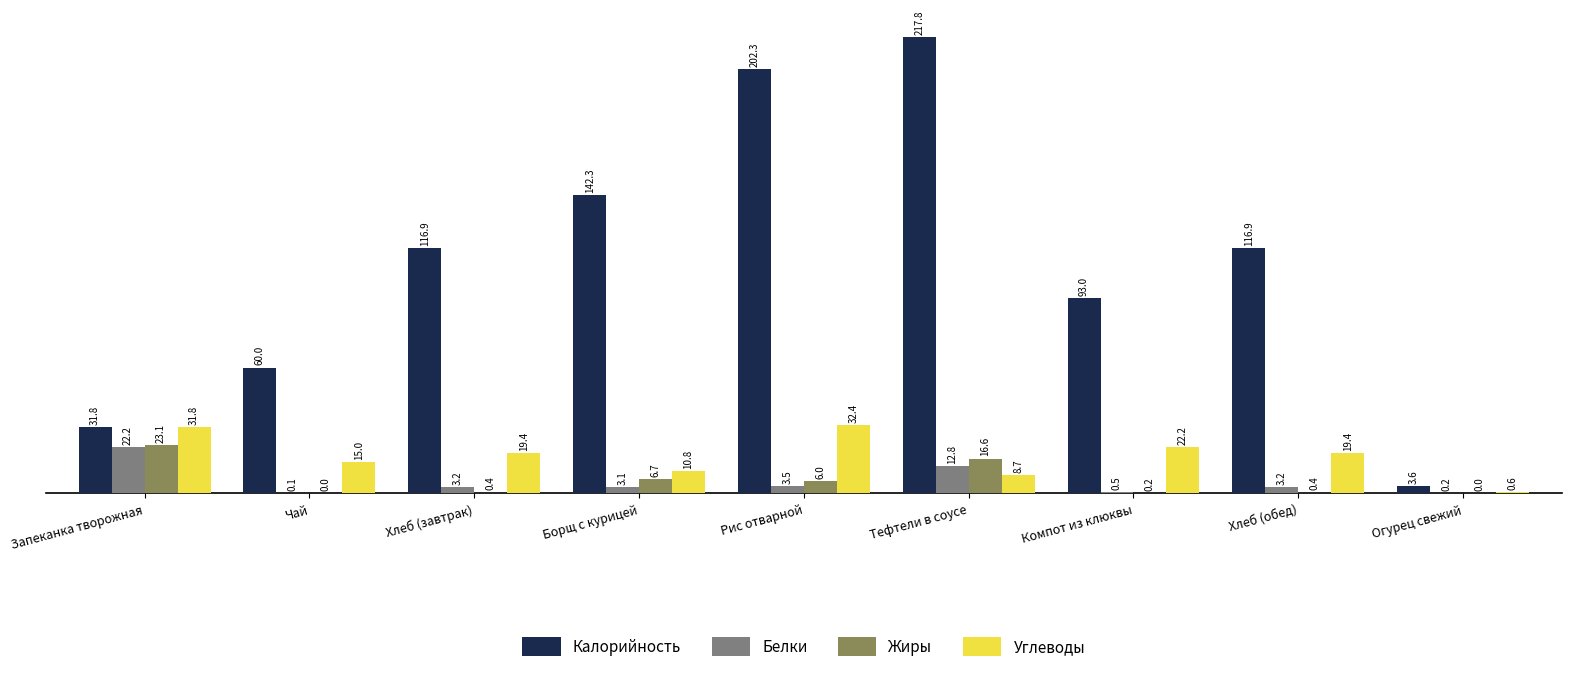

Read the Белки value at Хлеб (обед).

3.2